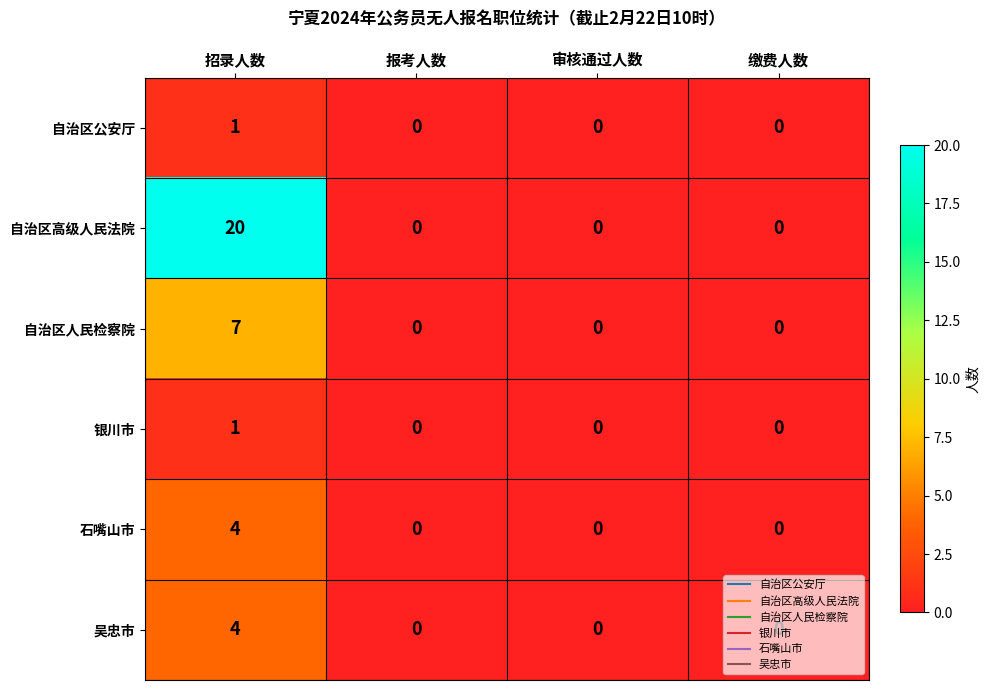

Is it true that 自治区人民检察院 equals 4 at 报考人数?

False